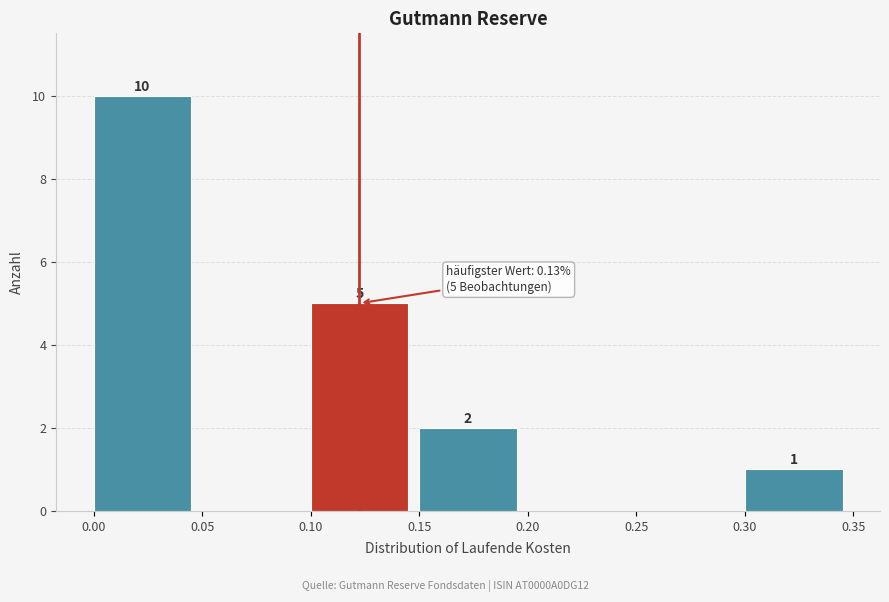

Which range on the x-axis has the tallest bar?

0.00 to 0.05